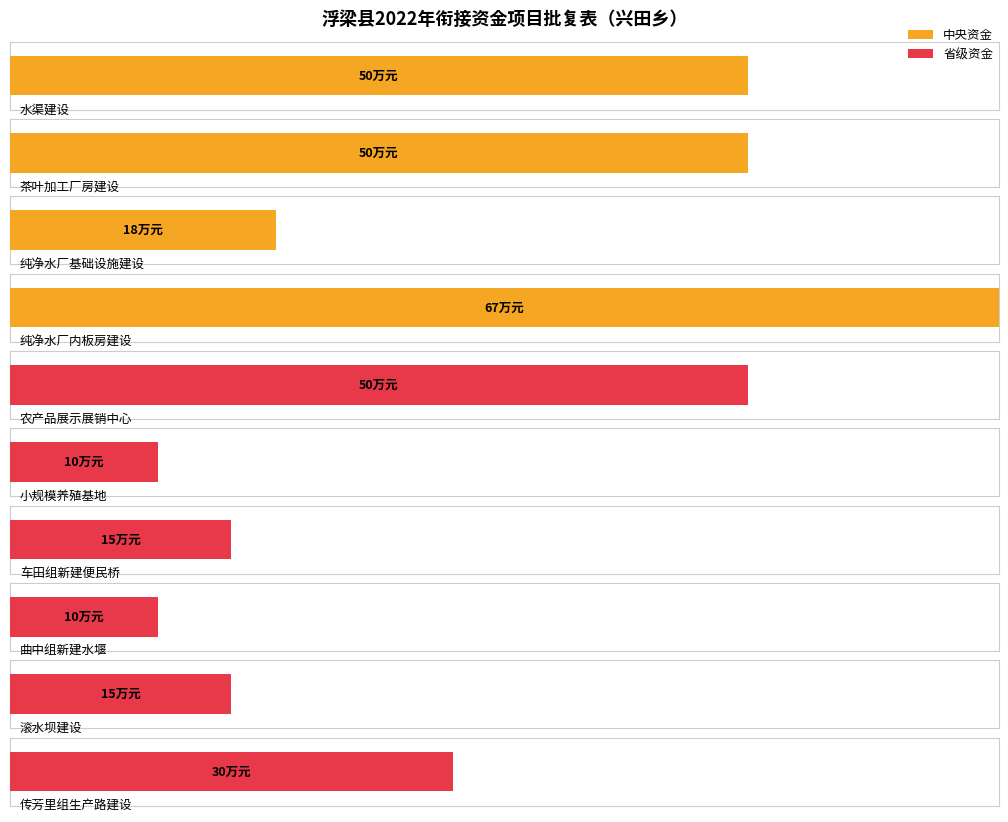

At 茶叶加工厂房建设, list the series in order from largest to smallest.

中央资金, 省级资金